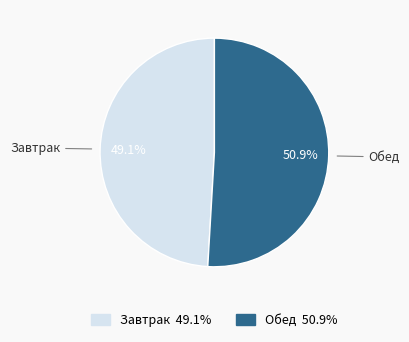

Count the number of slices in the pie.

2